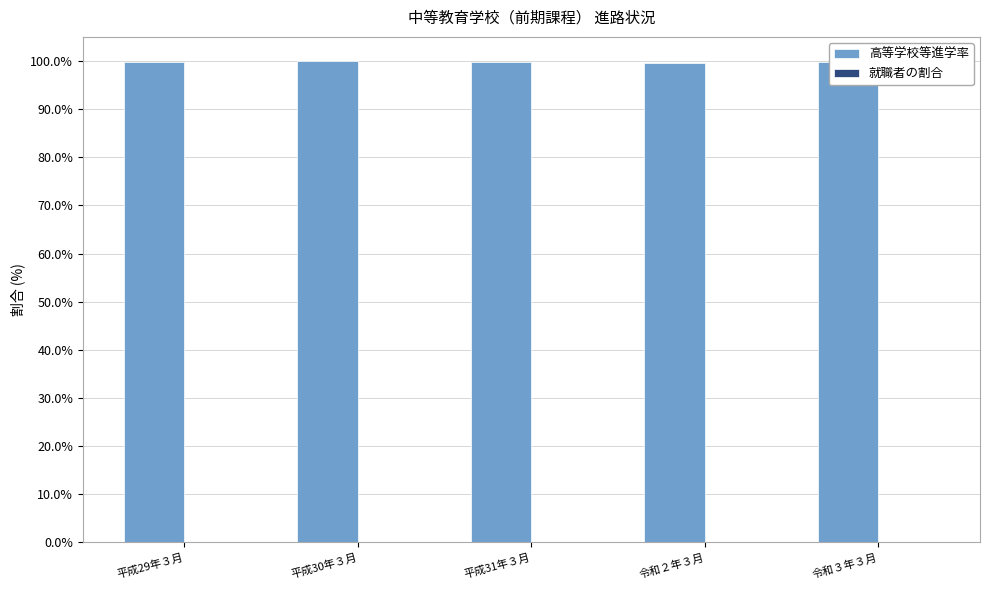

What is the greatest value displayed?

100.0